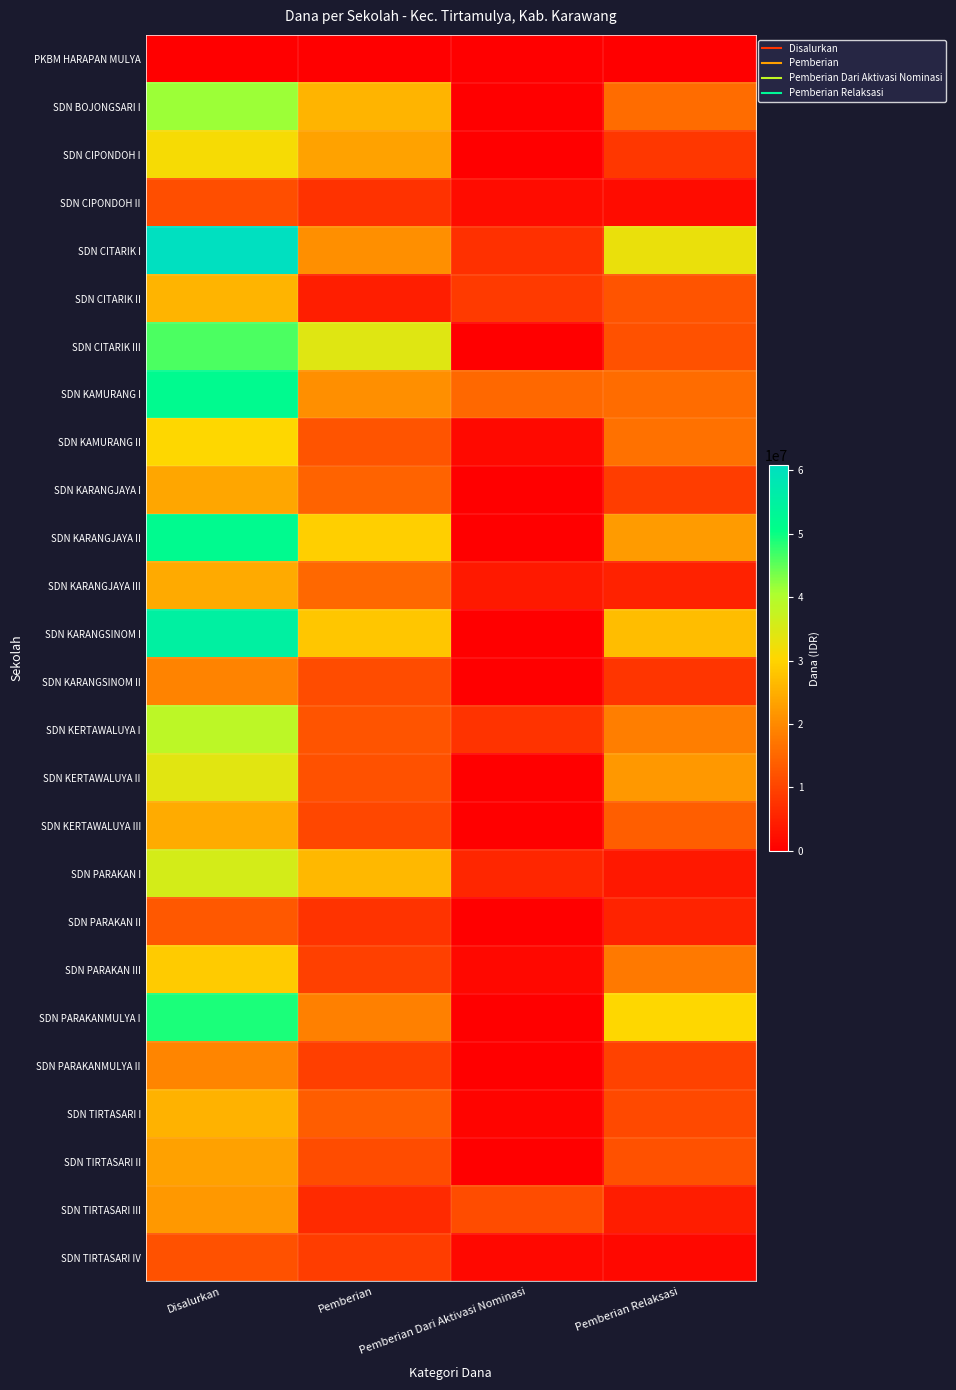

Which category has the lowest value across all series?

Pemberian